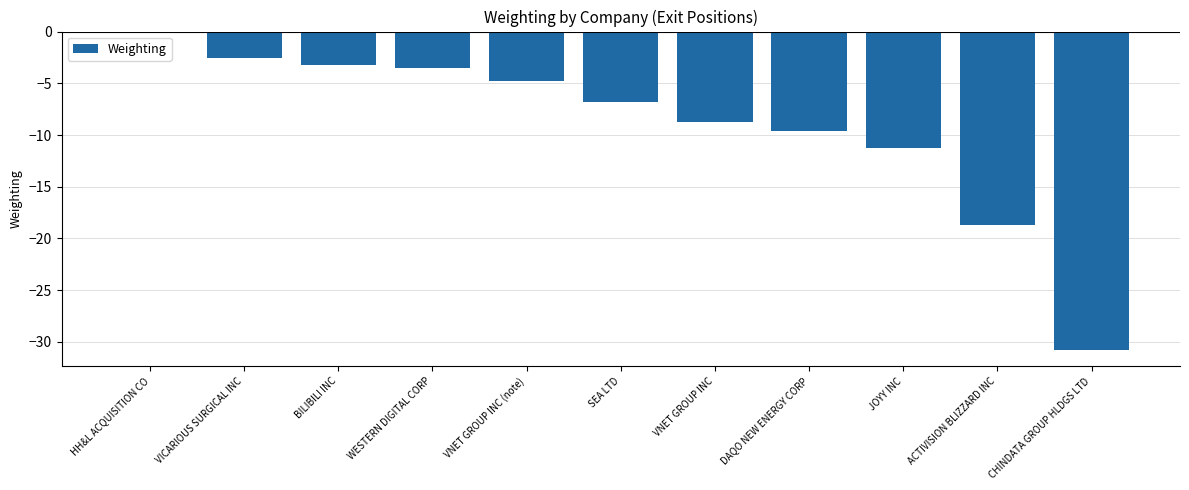

What is the change in value from HH&L ACQUISITION CO to JOYY INC?

-11.2